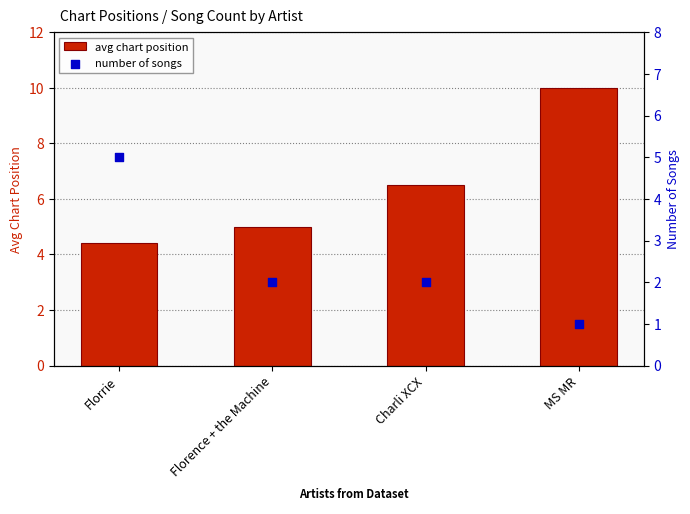

Which series reaches the minimum Y coordinate?

number of songs